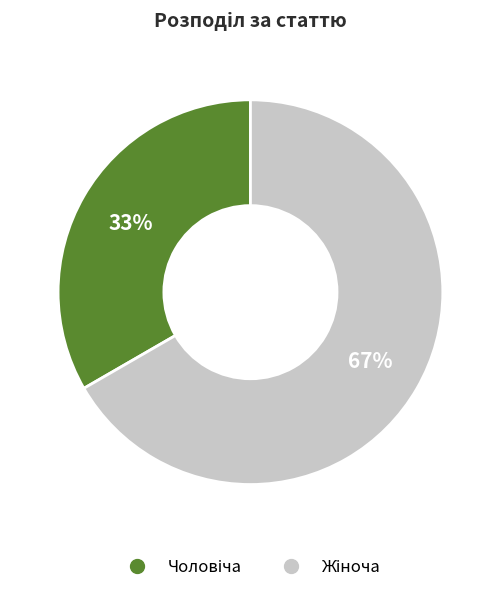

Does any single category account for the majority?

Yes